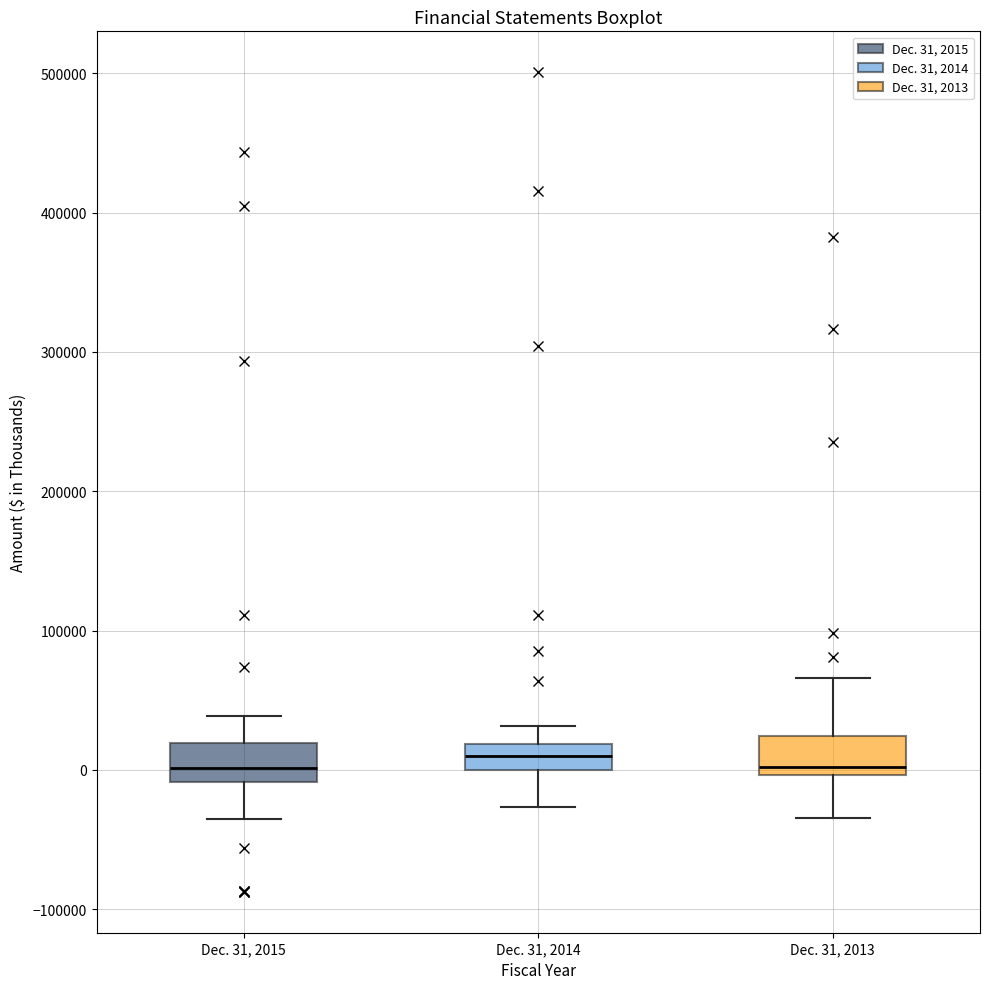

Reading left to right, read every box against the y-axis: the position of its median line, the range the box covers, and the ends of its whiskers. The values are not printed on the chart, so give them approximately, as read against the axis.

Dec. 31, 2015: median 0, box -10000 to 20000, whiskers -40000 to 40000
Dec. 31, 2014: median 10000, box 0 to 20000, whiskers -30000 to 30000
Dec. 31, 2013: median 0 (just above the box's lower edge), box 0 to 20000, whiskers -30000 to 70000